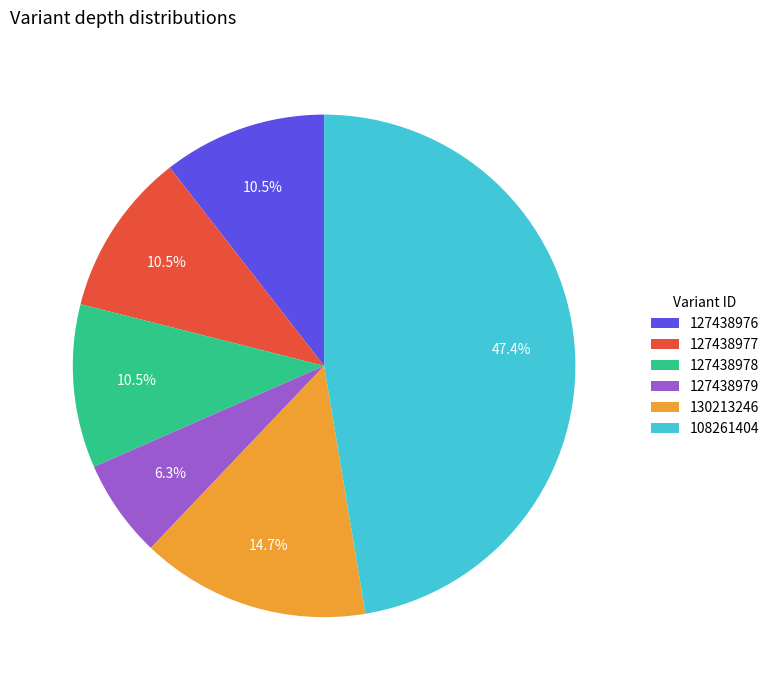

Which has a higher value, 130213246 or 127438976?

130213246